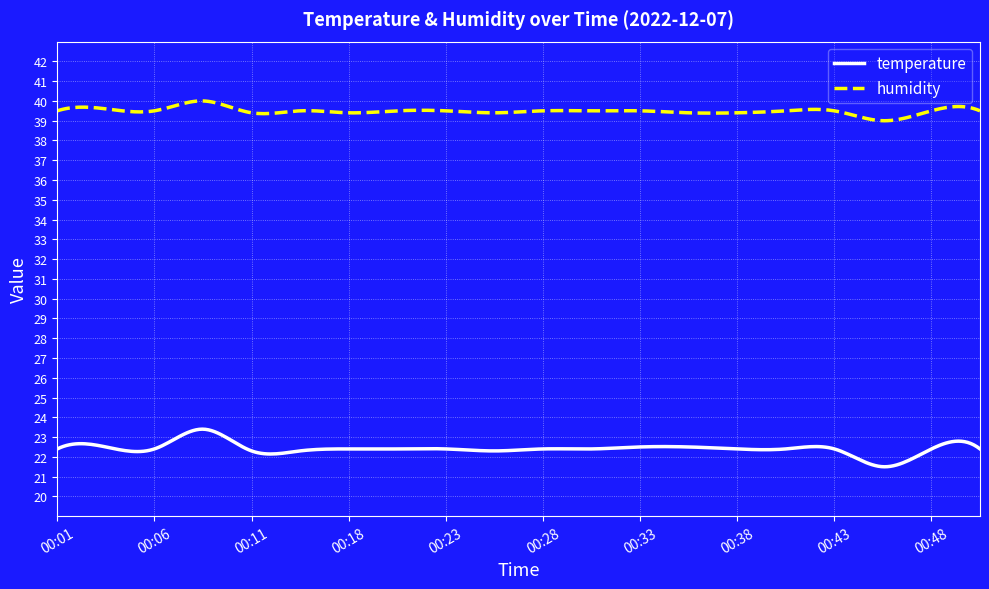

How many lines are shown in the chart?

2